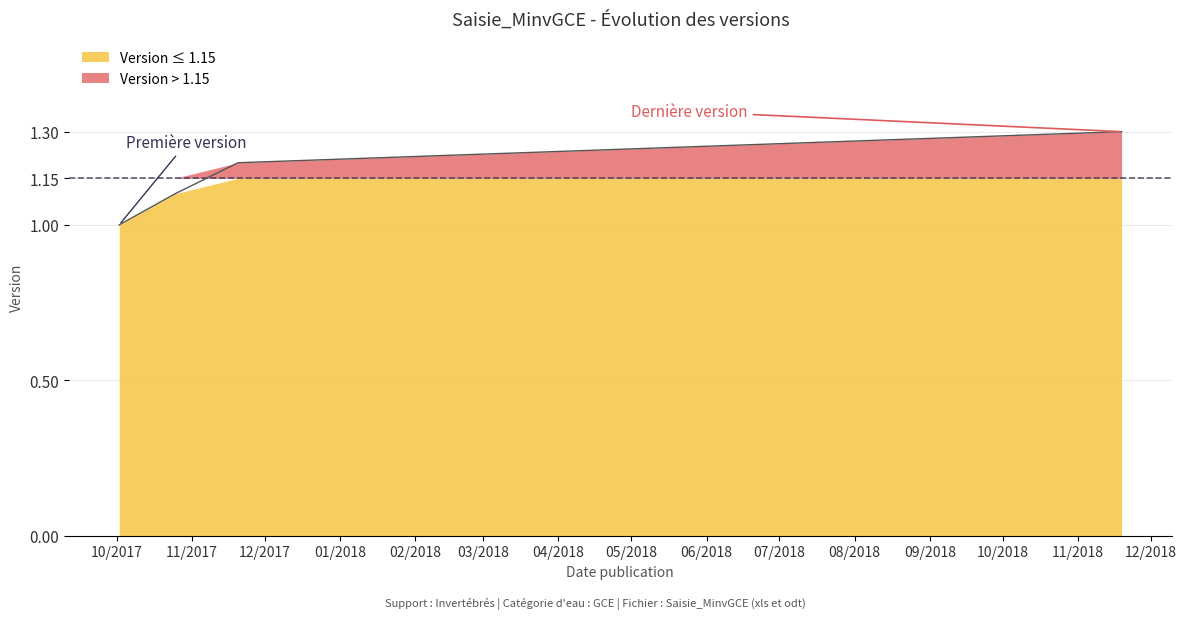

Reading right to left, transcribe all the data shown in this chart.

1.3	1.2	1.1	1.0